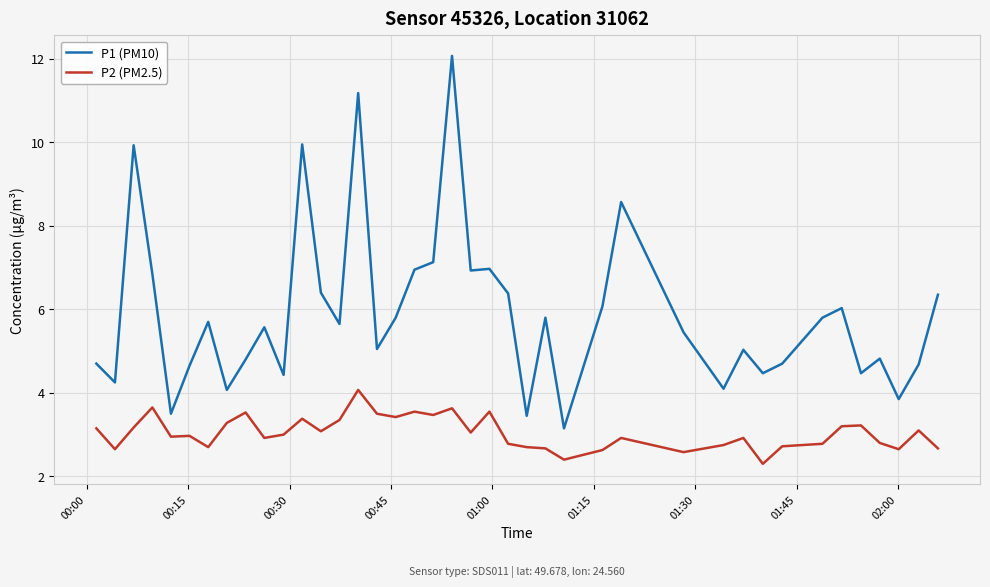

Rank the series by their maximum value, from highest to lowest.

P1 (PM10), P2 (PM2.5)